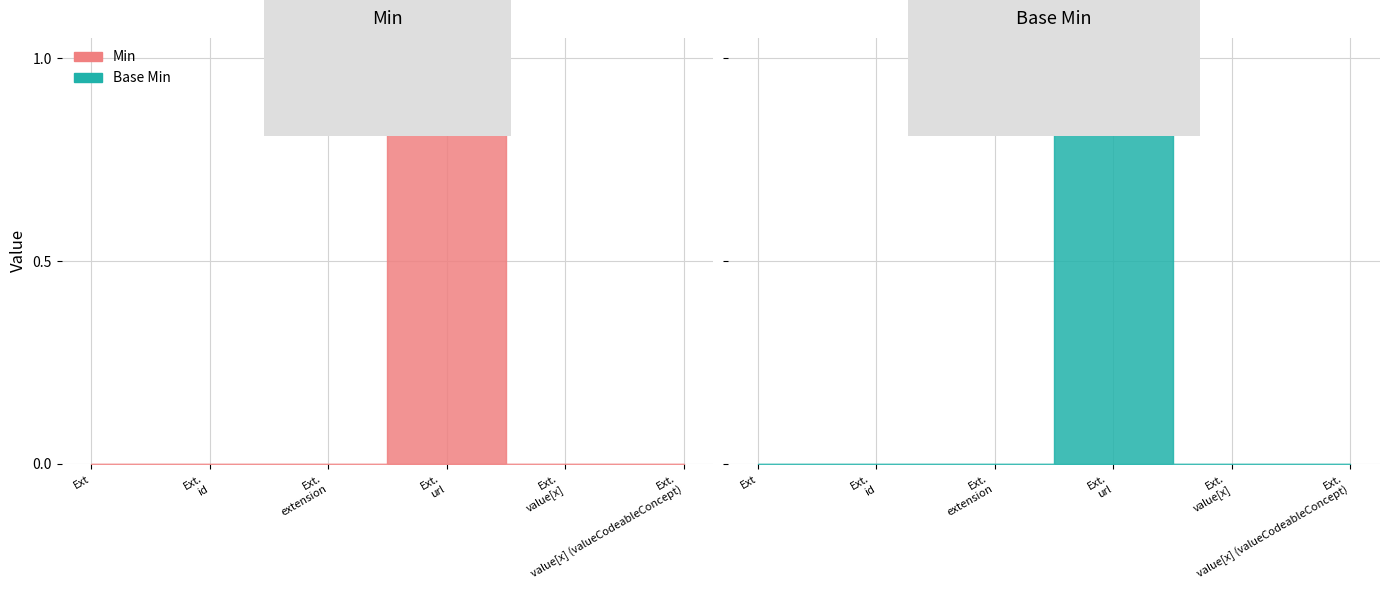

The value of Min at Extension is 0. True or false?

True